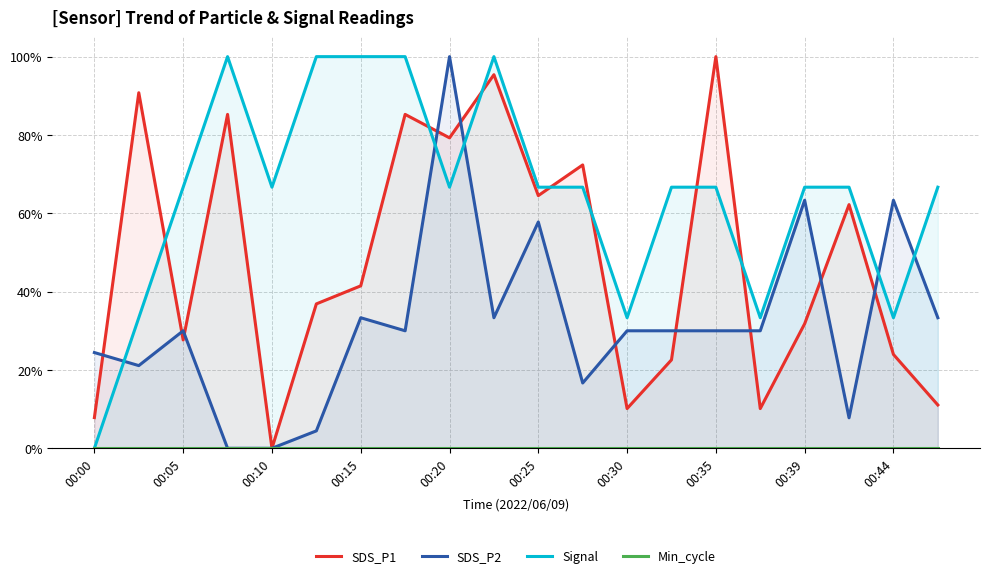

List the series in order of their overall mean, lowest first.

Min_cycle, SDS_P2, SDS_P1, Signal